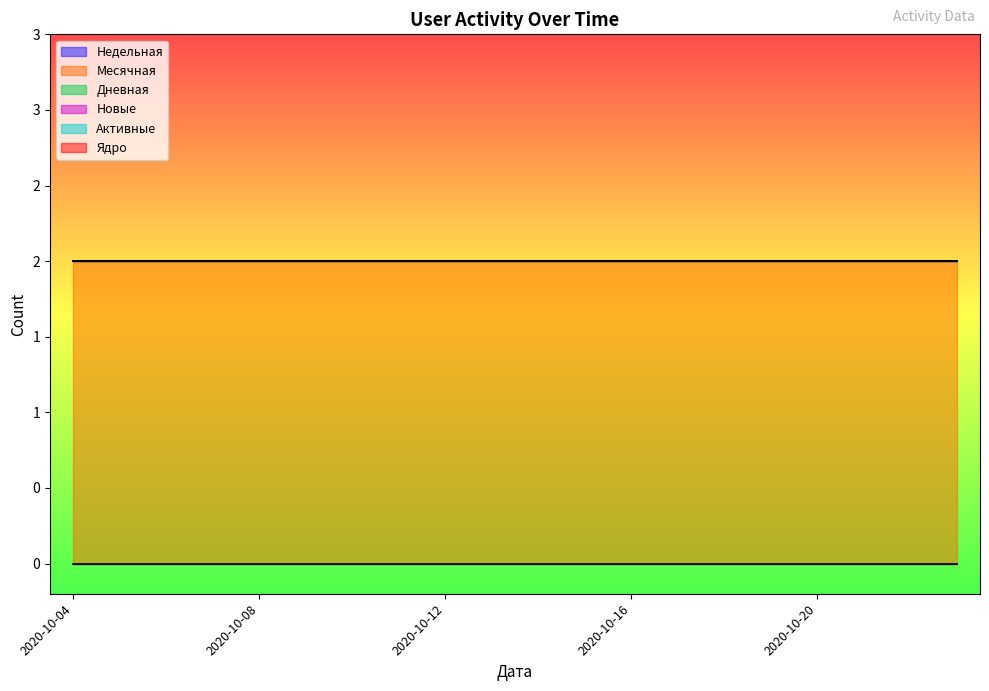

Which series has the largest range (max minus min)?

Недельная